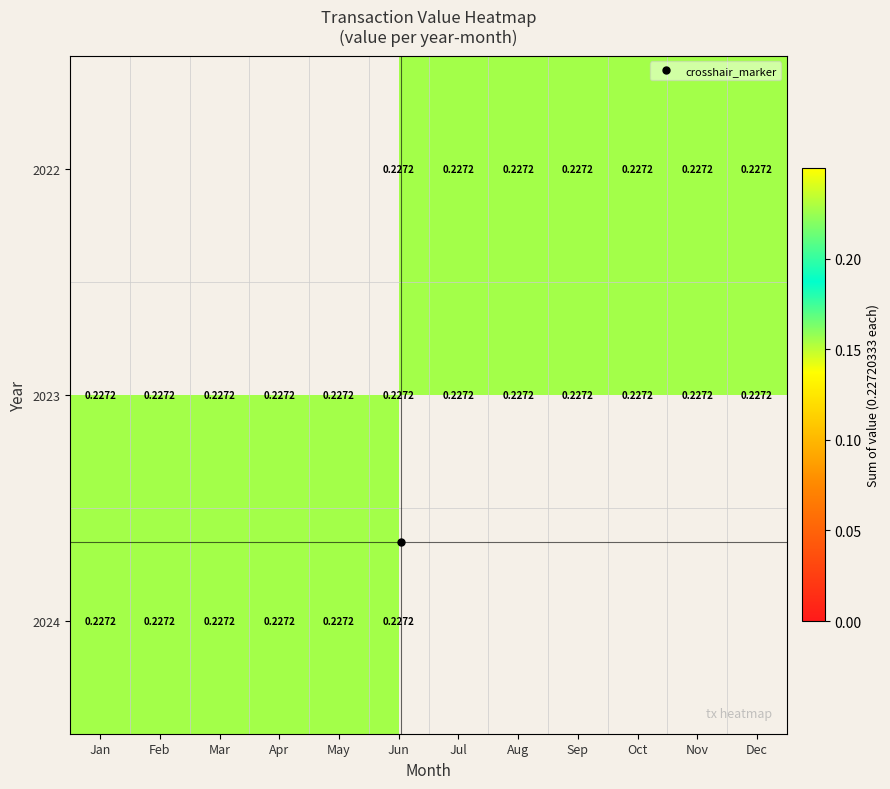

Rank the series at Sep from lowest to highest value.

2024, 2022, 2023